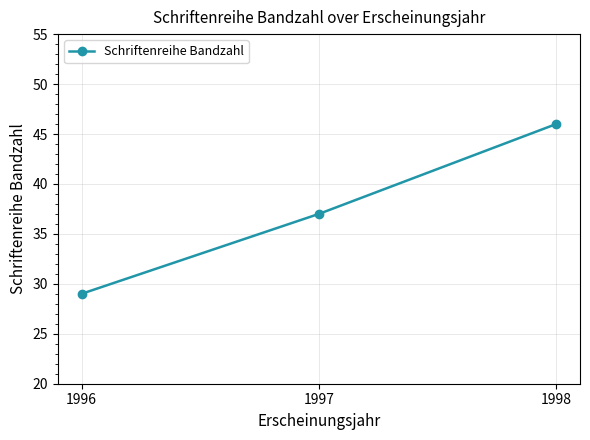

Reading left to right, what are all the values shown in this chart?

1996=29	1997=37	1998=46